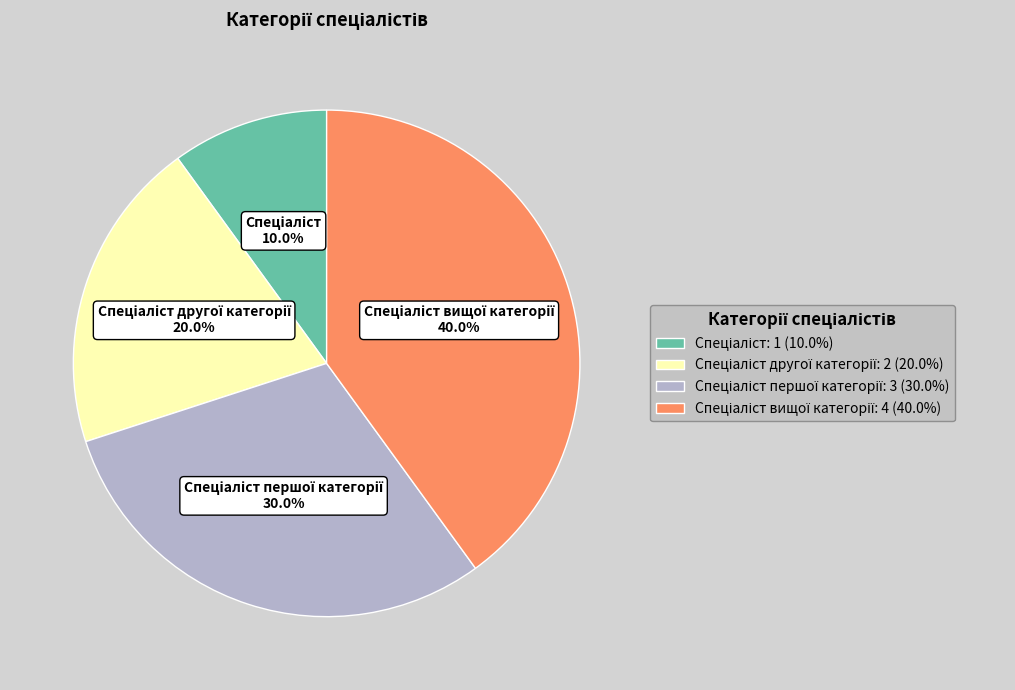

Does any single category account for the majority?

No